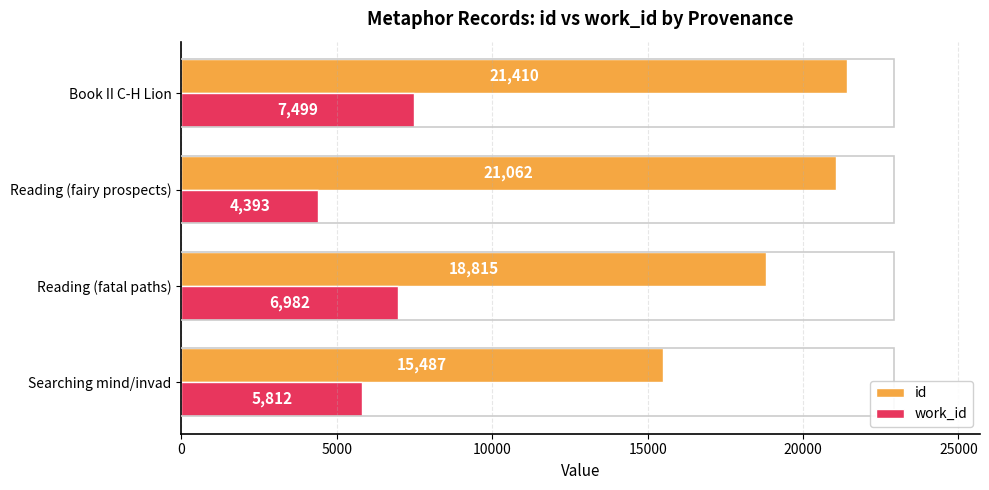

Between Reading (fatal paths) and Book II C-H Lion, which series saw the biggest shift?

id